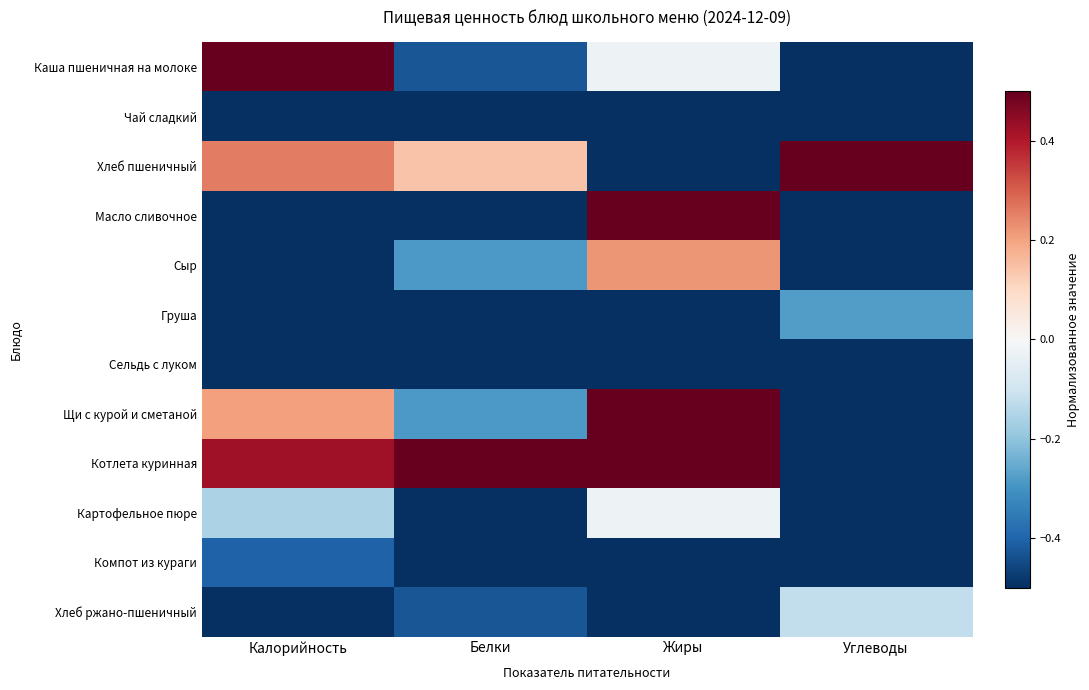

List the series in order of their peak value, lowest first.

Сельдь с луком, Чай сладкий, Компот из кураги, Груша, Хлеб ржано-пшеничный, Картофельное пюре, Сыр, Щи с курой и сметаной, Каша пшеничная на молоке, Хлеб пшеничный, Масло сливочное, Котлета куринная